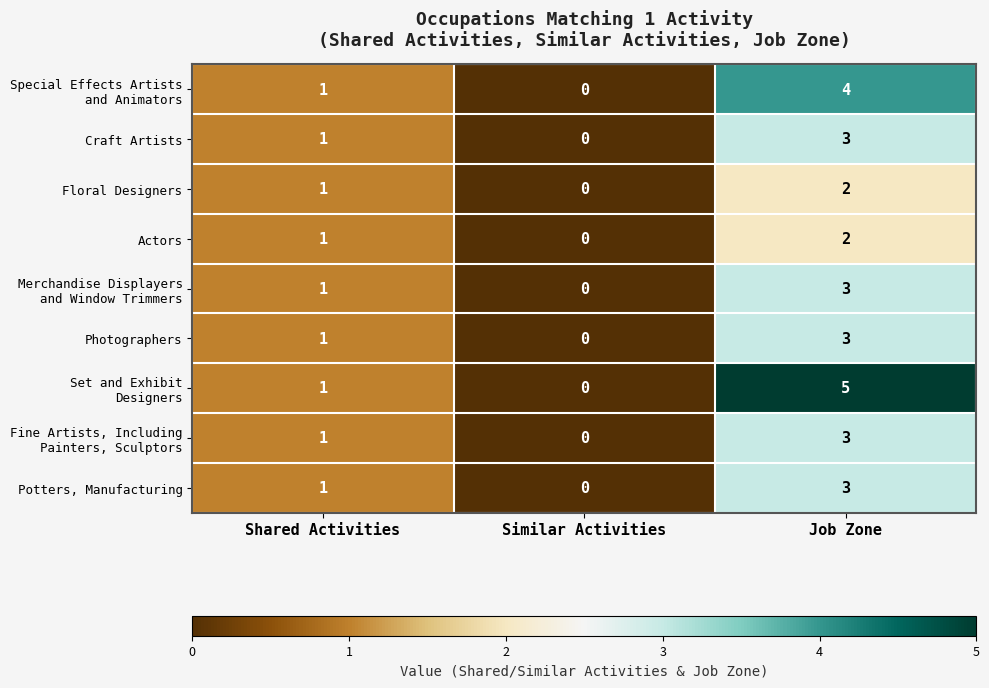

What is the sum of all Actors values?

3